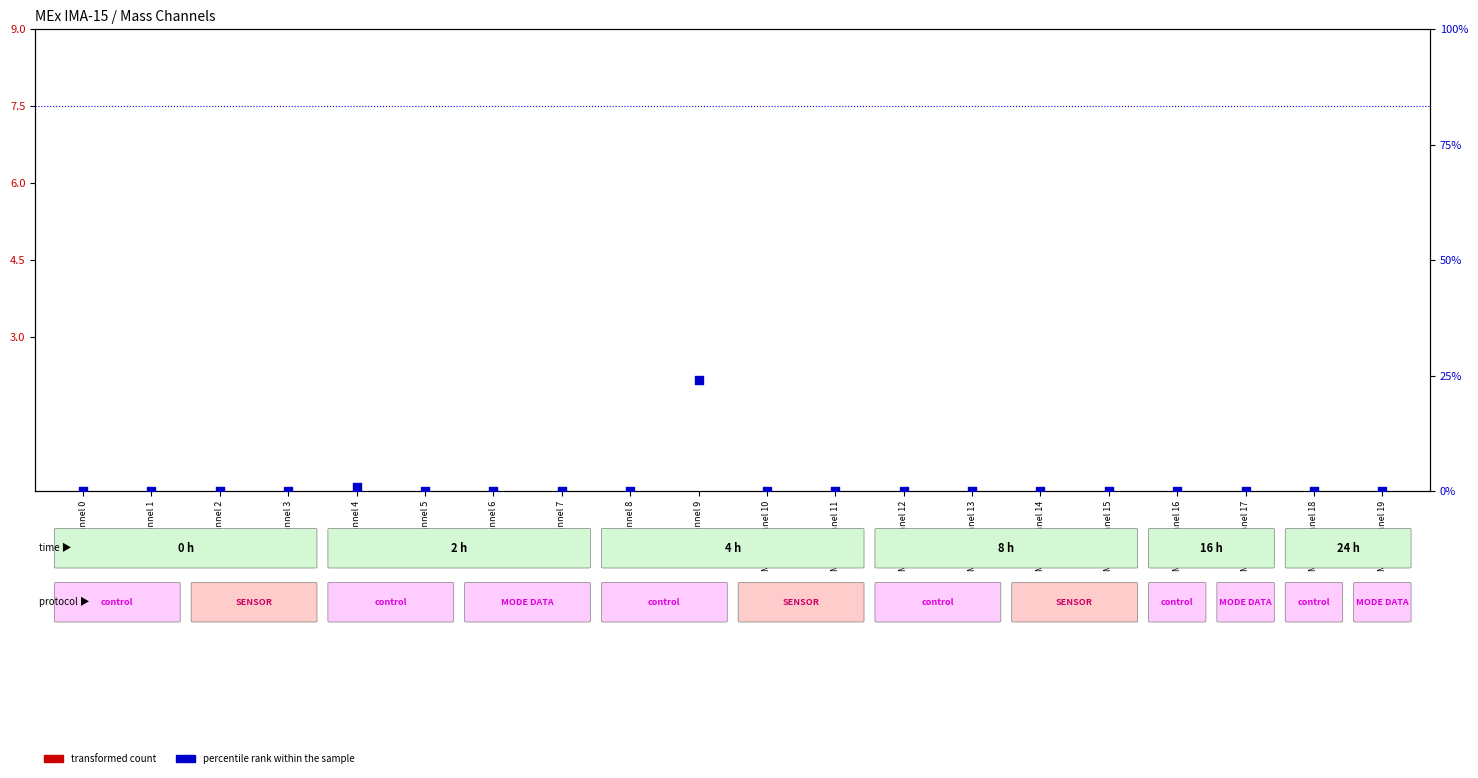

What is the total value across all series at Mass Channel 4?

1